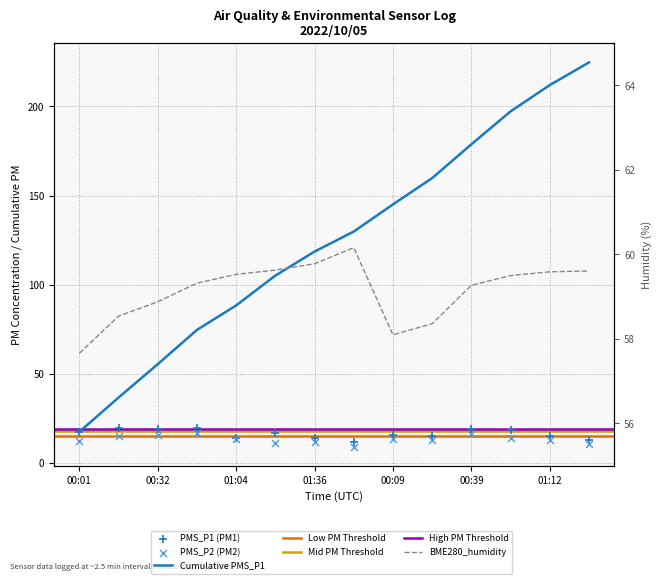

Is the value of PMS_P1 at 01:28 greater than the value of BME280_humidity at 01:20?

No